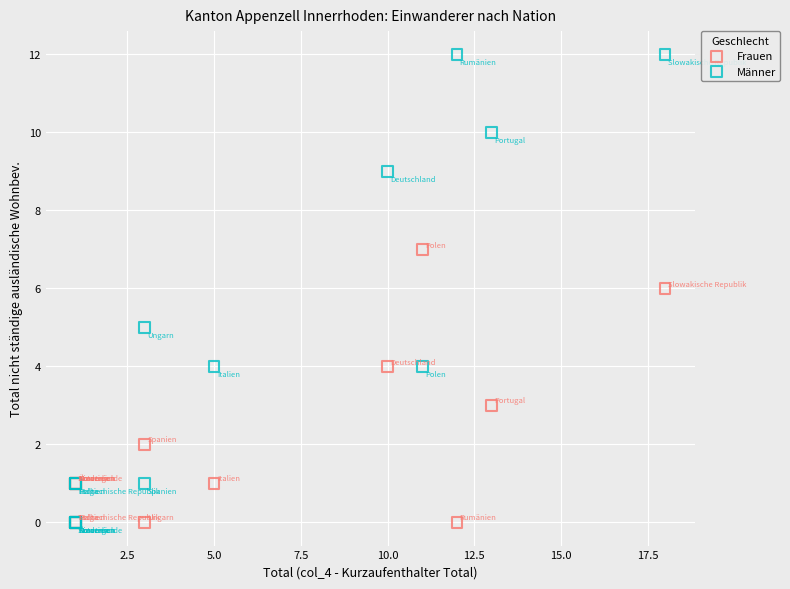

Which series contains the highest Y value?

Männer